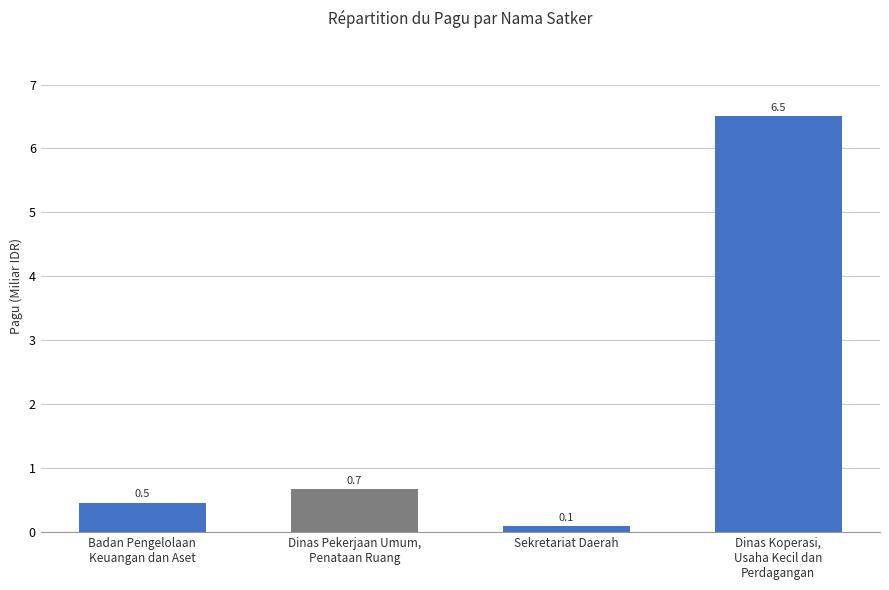

What is the label of the 2nd bar from the left?

Dinas Pekerjaan Umum,
Penataan Ruang